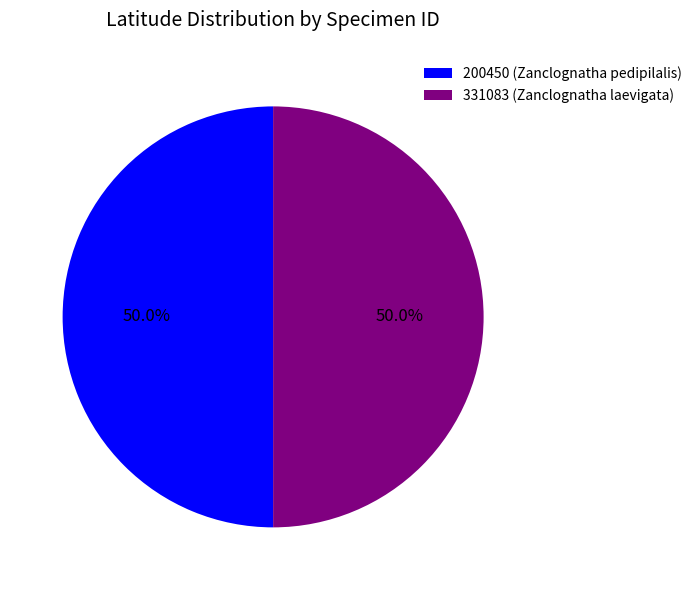

Combined, do 331083 (Zanclognatha laevigata) and 200450 (Zanclognatha pedipilalis) account for over 50%?

Yes